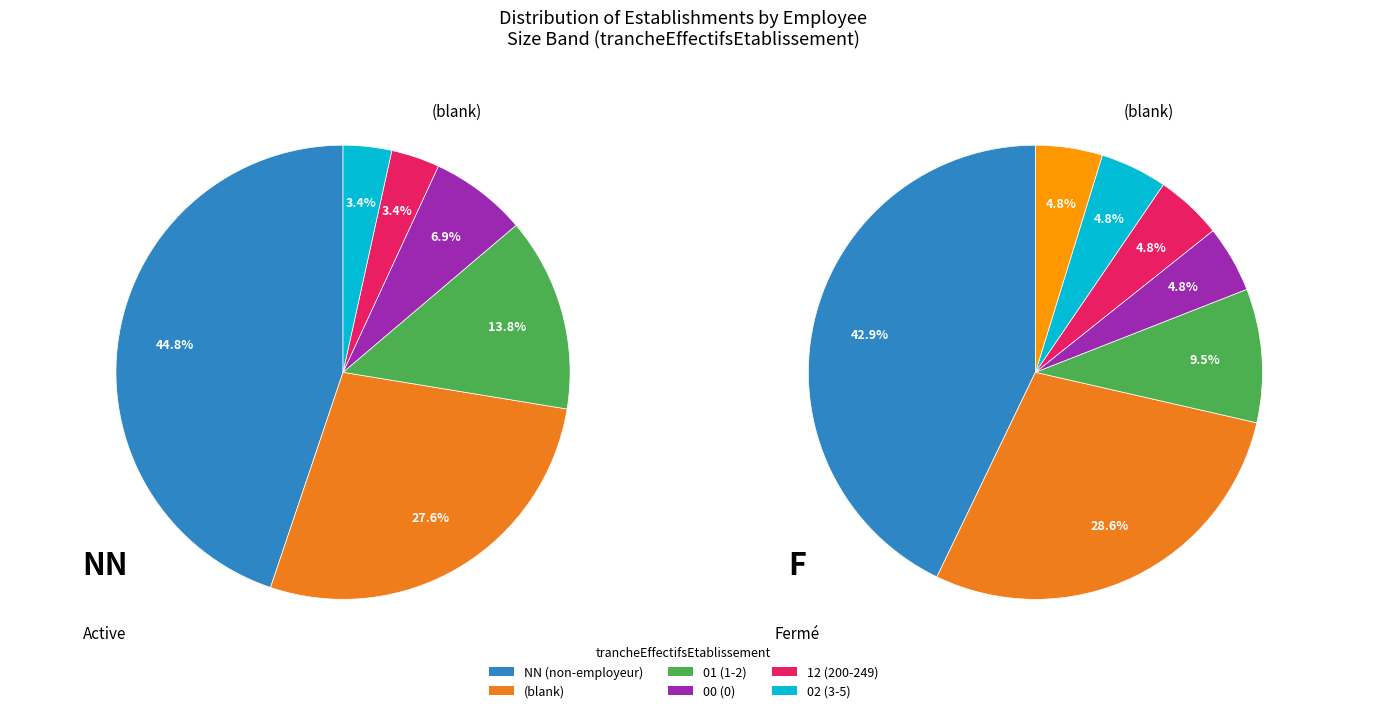

Do 12 and 04 together represent more than half of the pie?

No